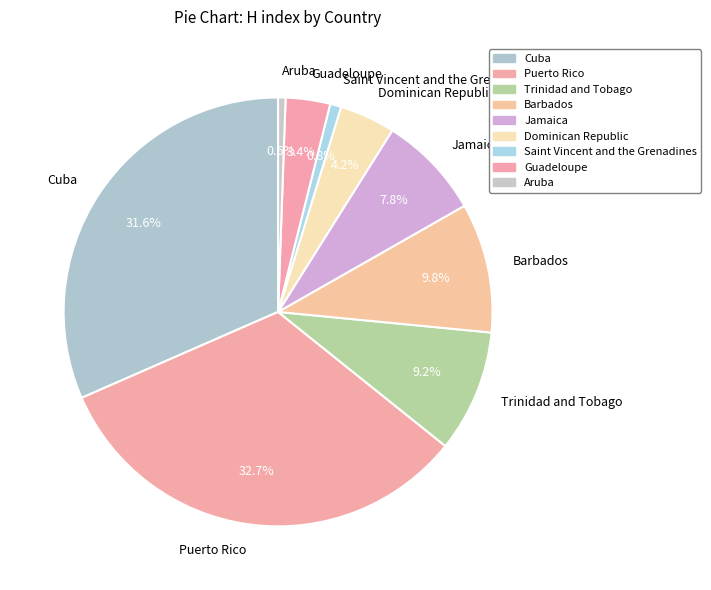

What percentage is NOT represented by Aruba?

99.4%